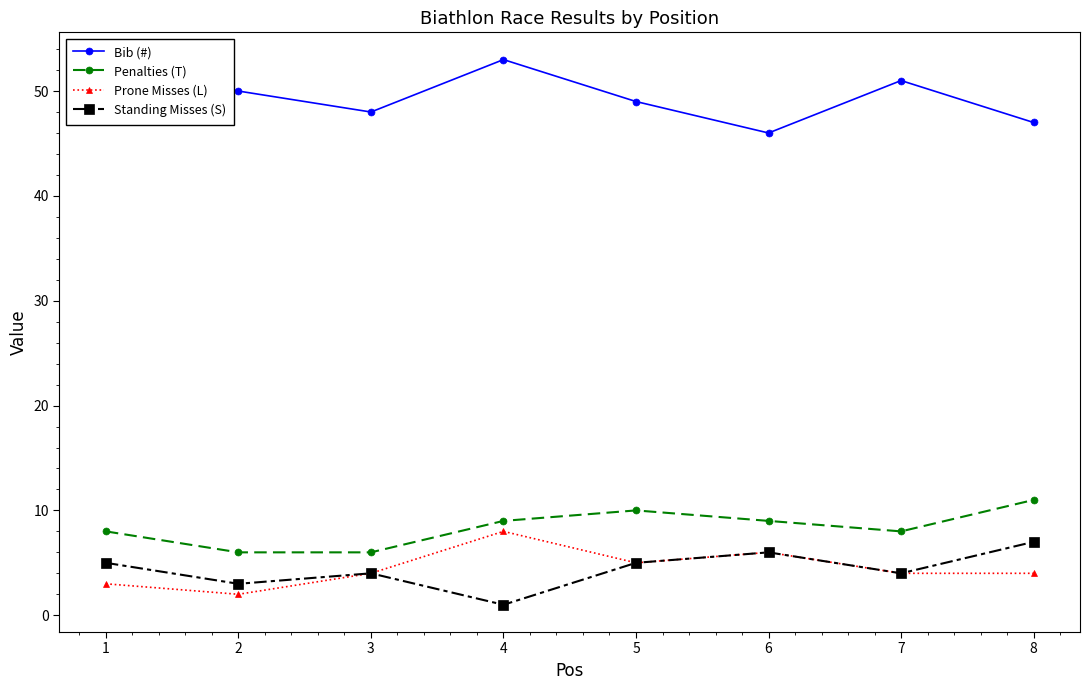

The Prone Misses (L) series shows 4 at 7. True or false?

True